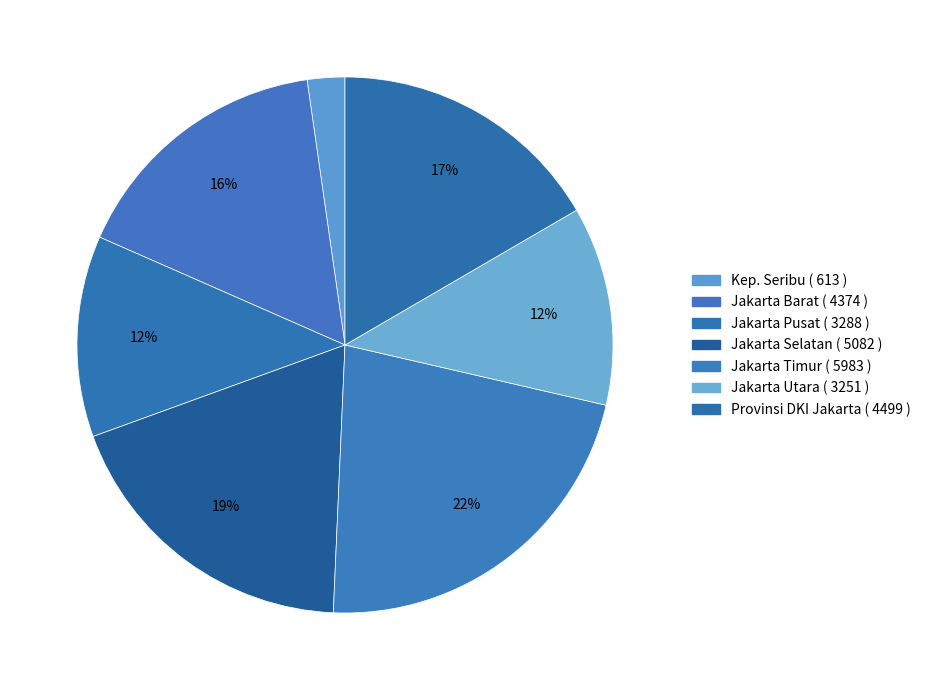

Count the number of slices in the pie.

7